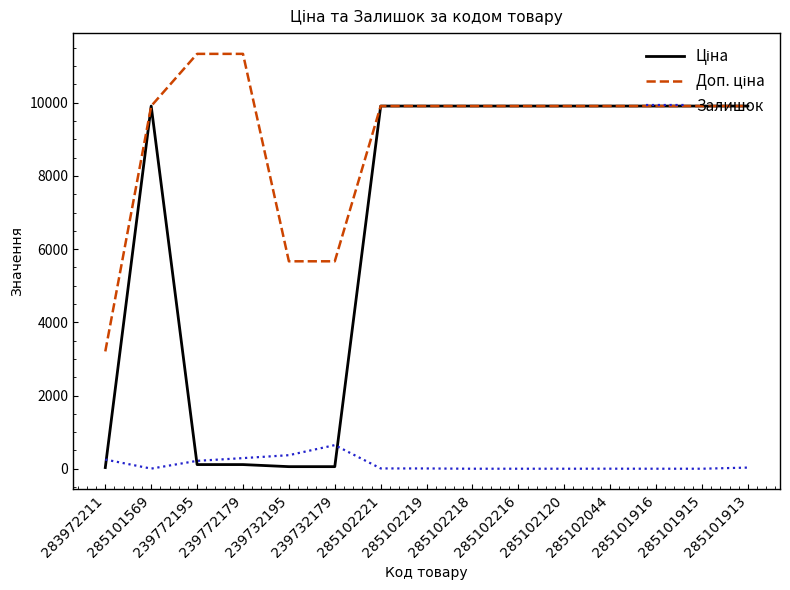

Is it true that Ціна equals 87.3 at 239732179?

False